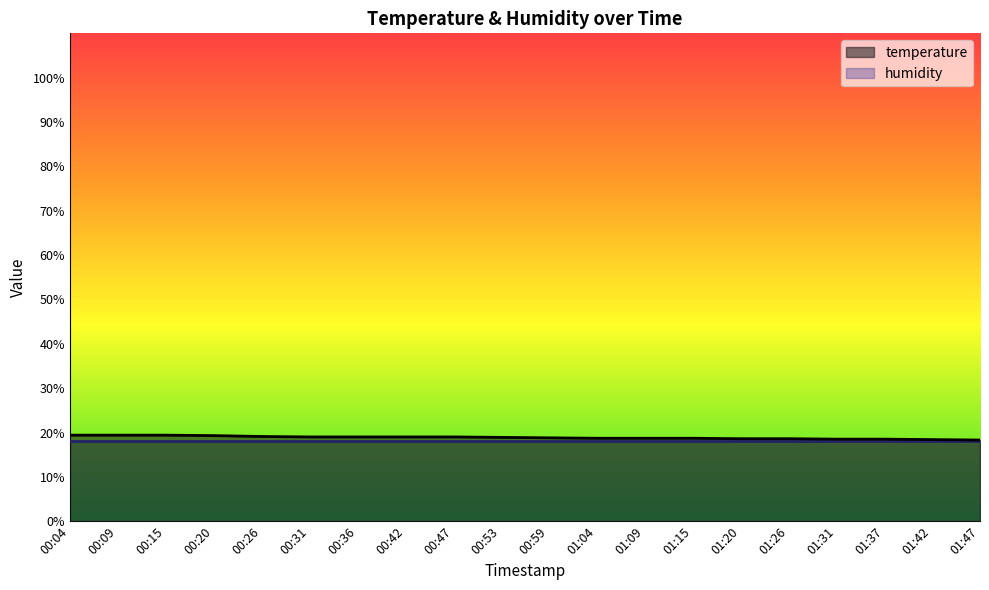

At which label is the value closest to 18?

01:47